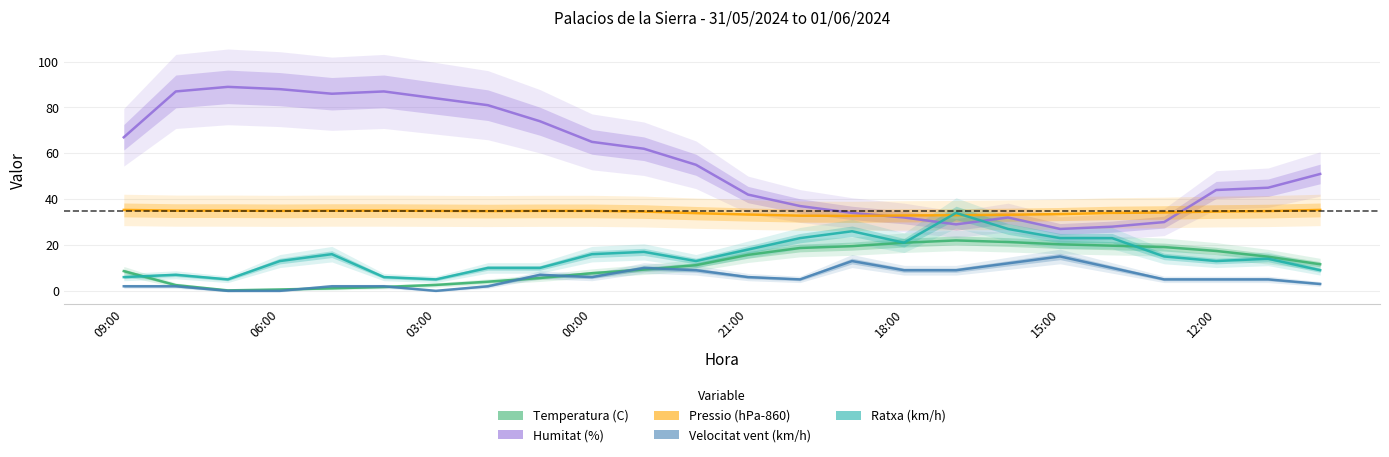

What is the value of the Ratxa (km/h) point at the 6th from the left?

6.0